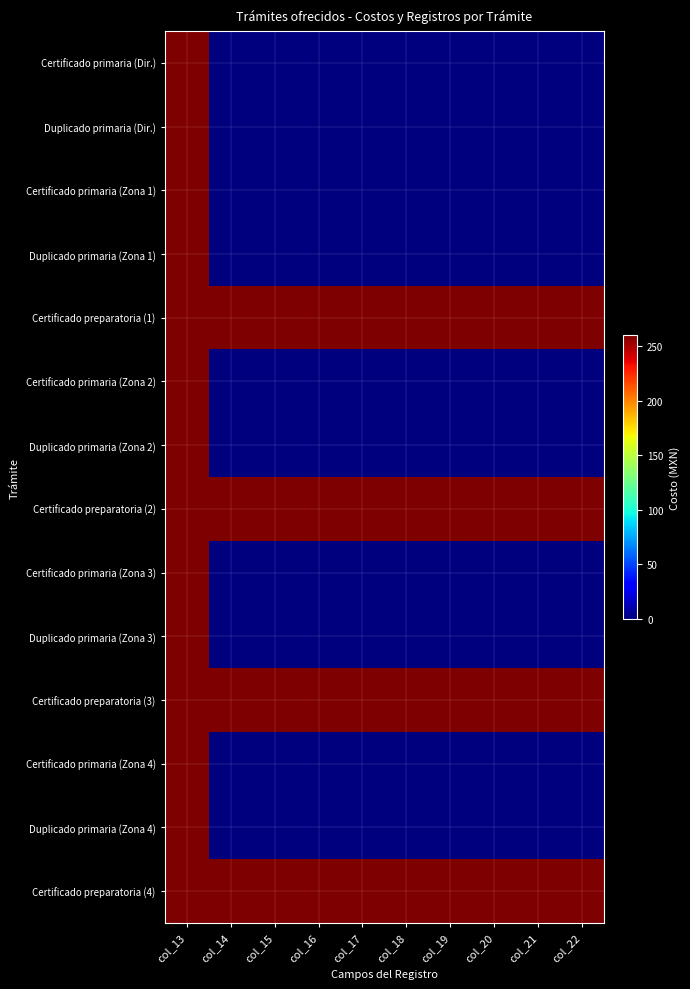

Count the number of data series in this chart.

14